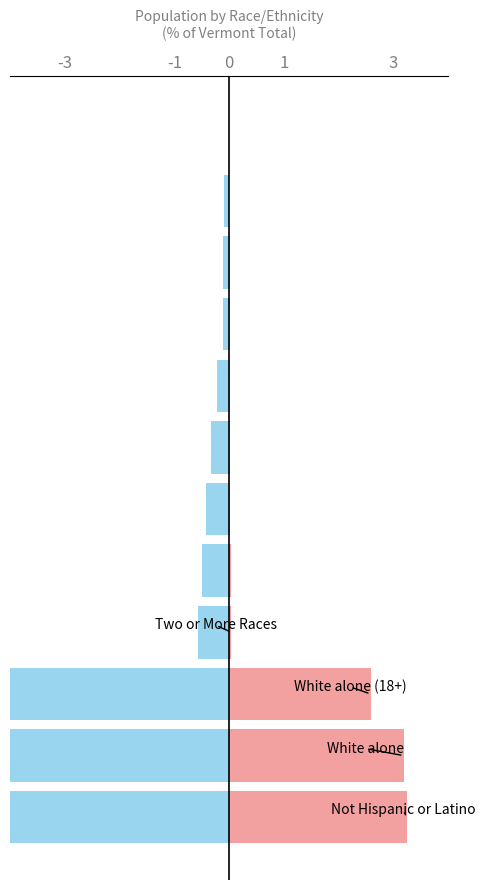

What are all the series names shown in the legend?

Rutland County, Vermont (neg)